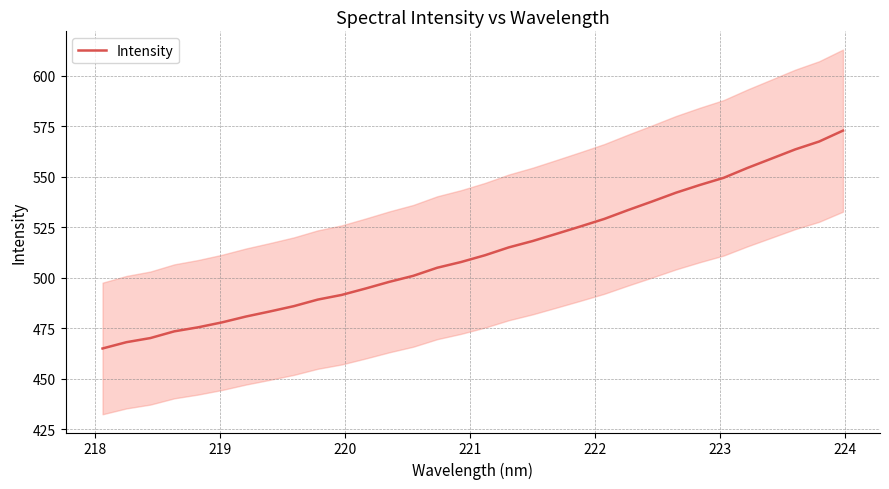

Reading left to right, what are all the values shown in this chart?

465.1	468.2	470.2	473.5	475.5	478.0	480.9	483.4	486.0	489.2	491.6	494.7	498.0	501.0	505.0	507.8	511.2	515.1	518.2	521.8	525.4	529.2	533.6	537.8	542.1	546.0	549.5	554.4	559.0	563.6	567.5	572.9